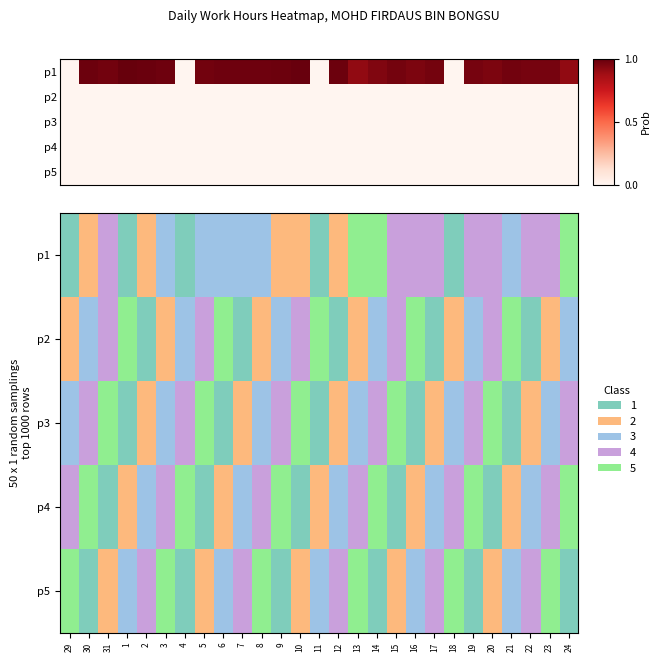

Reading left to right, extract all data points from this chart.

p1: 0.0	1.0	1.0	1.0	1.0	1.0	0.0	1.0	1.0	1.0	1.0	1.0	1.0	0.0	1.0	0.9	0.9	1.0	1.0	1.0	0.0	1.0	1.0	1.0	1.0	1.0	0.9
p2: 0.0	0.0	0.0	0.0	0.0	0.0	0.0	0.0	0.0	0.0	0.0	0.0	0.0	0.0	0.0	0.0	0.0	0.0	0.0	0.0	0.0	0.0	0.0	0.0	0.0	0.0	0.0
p3: 0.0	0.0	0.0	0.0	0.0	0.0	0.0	0.0	0.0	0.0	0.0	0.0	0.0	0.0	0.0	0.0	0.0	0.0	0.0	0.0	0.0	0.0	0.0	0.0	0.0	0.0	0.0
p4: 0.0	0.0	0.0	0.0	0.0	0.0	0.0	0.0	0.0	0.0	0.0	0.0	0.0	0.0	0.0	0.0	0.0	0.0	0.0	0.0	0.0	0.0	0.0	0.0	0.0	0.0	0.0
p5: 0.0	0.0	0.0	0.0	0.0	0.0	0.0	0.0	0.0	0.0	0.0	0.0	0.0	0.0	0.0	0.0	0.0	0.0	0.0	0.0	0.0	0.0	0.0	0.0	0.0	0.0	0.0